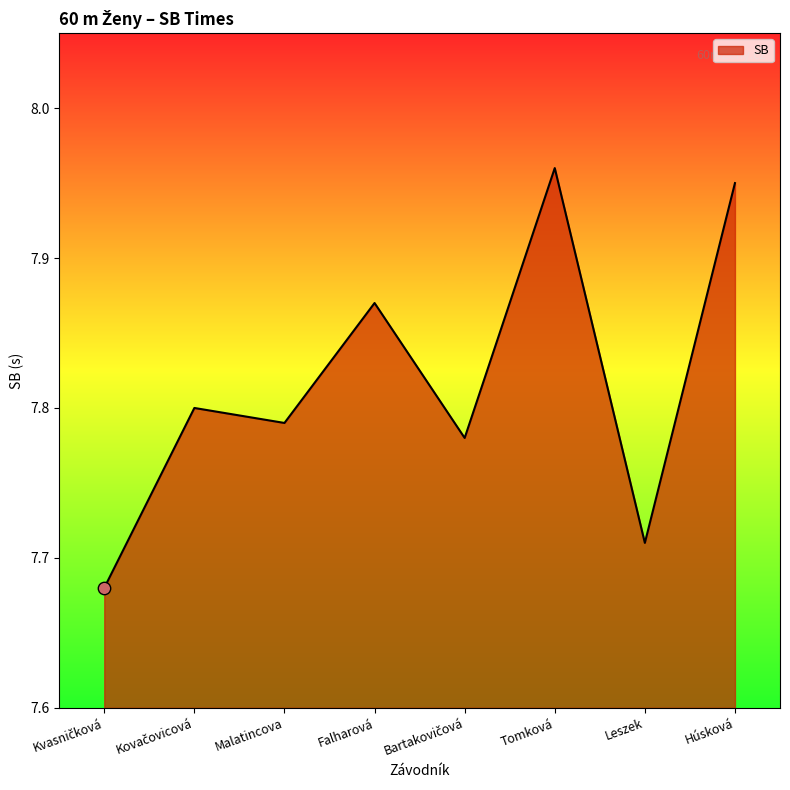

Between Falharová and Húsková, which is larger?

Húsková